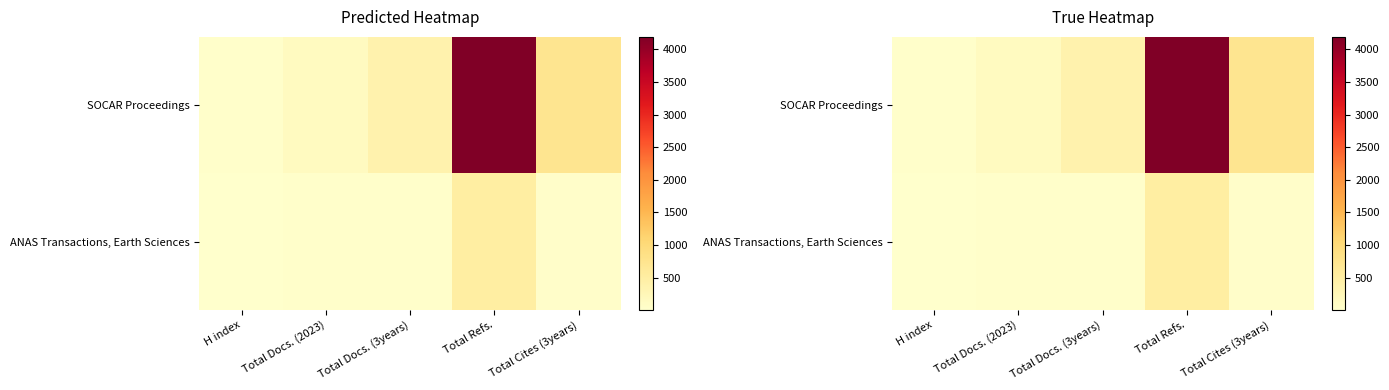

Read the ANAS Transactions, Earth Sciences value at Total Refs., to the nearest 5.

500